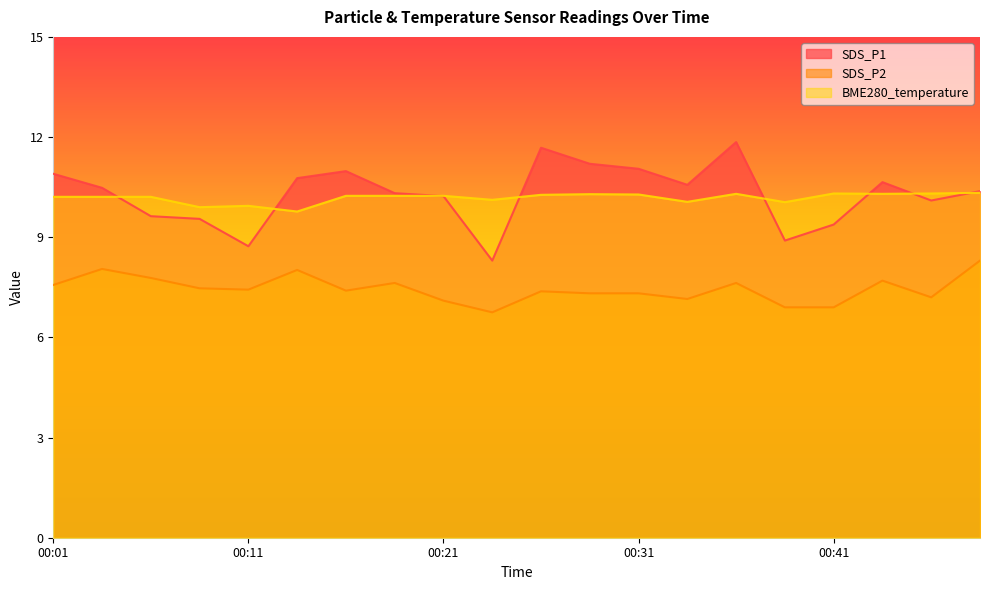

True or false: BME280_temperature has more than 1 interior local peaks.

True